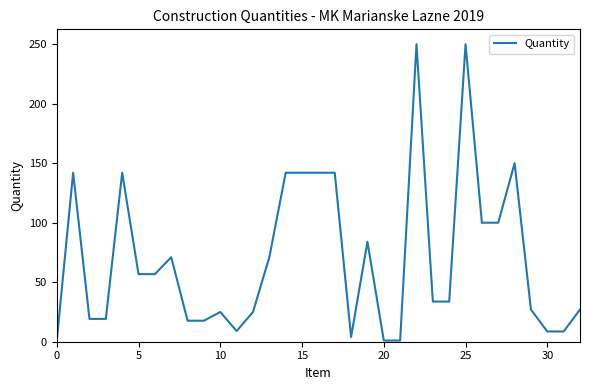

What is the greatest value displayed?

250.0